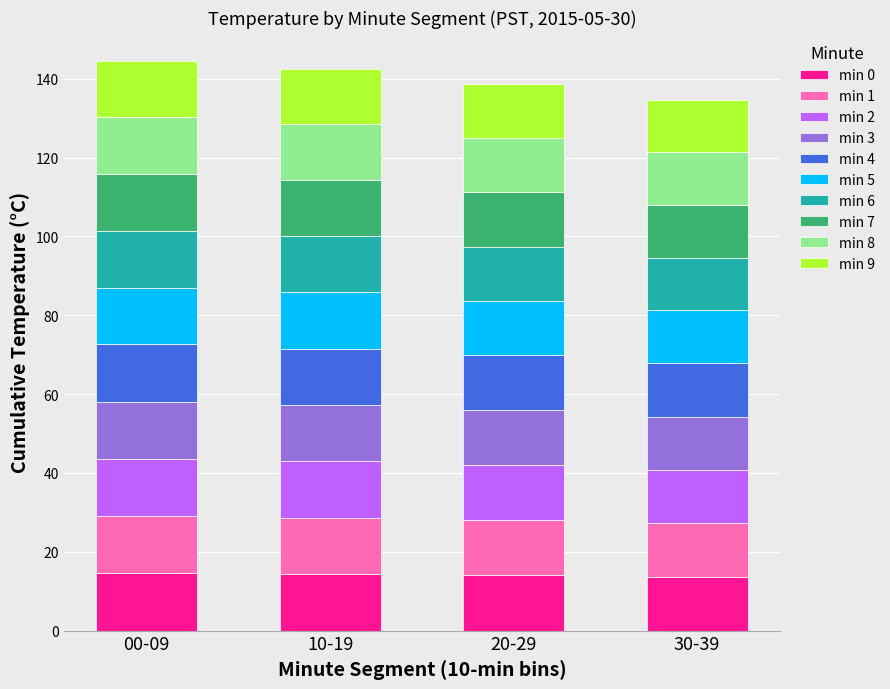

What is the total value across all series at 10-19?

142.5